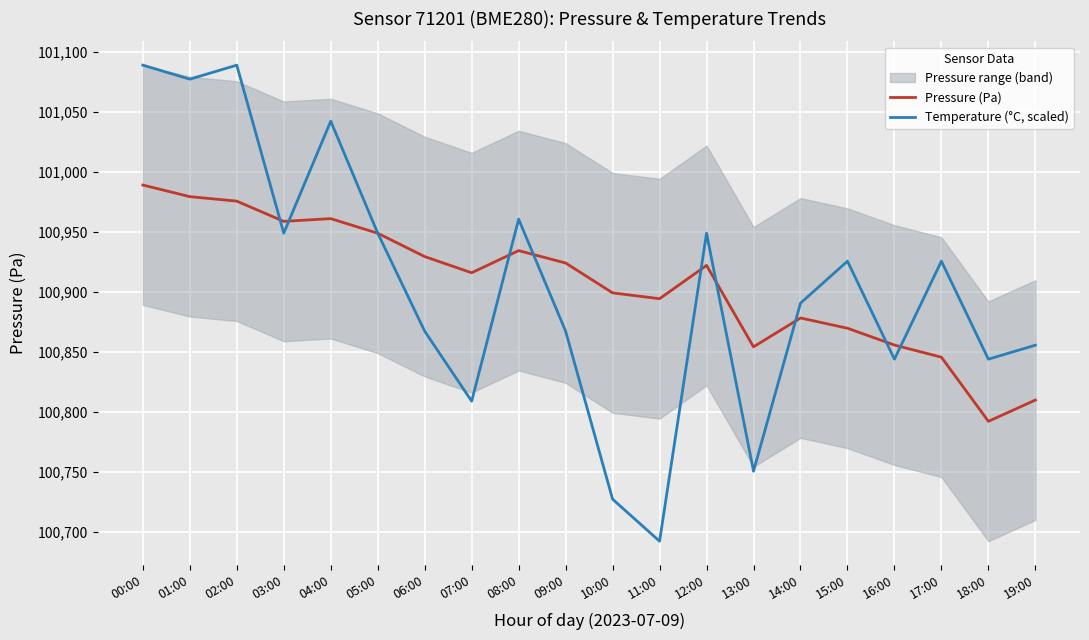

Where is the first local minimum for Temperature (°C, scaled)?

01:00